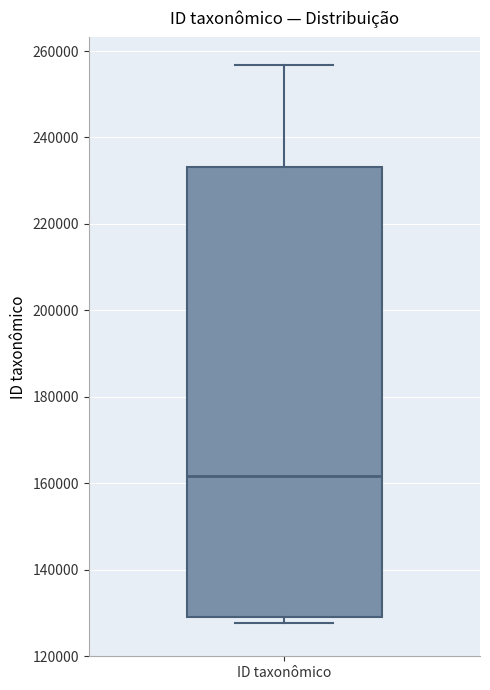

Read this box plot against the y-axis: the position of the median line, the range covered by the box, and the ends of both whiskers. The values are not printed on the chart, so give them approximately, as read against the axis.

median 162000, box 130000 to 234000, whiskers 128000 to 256000